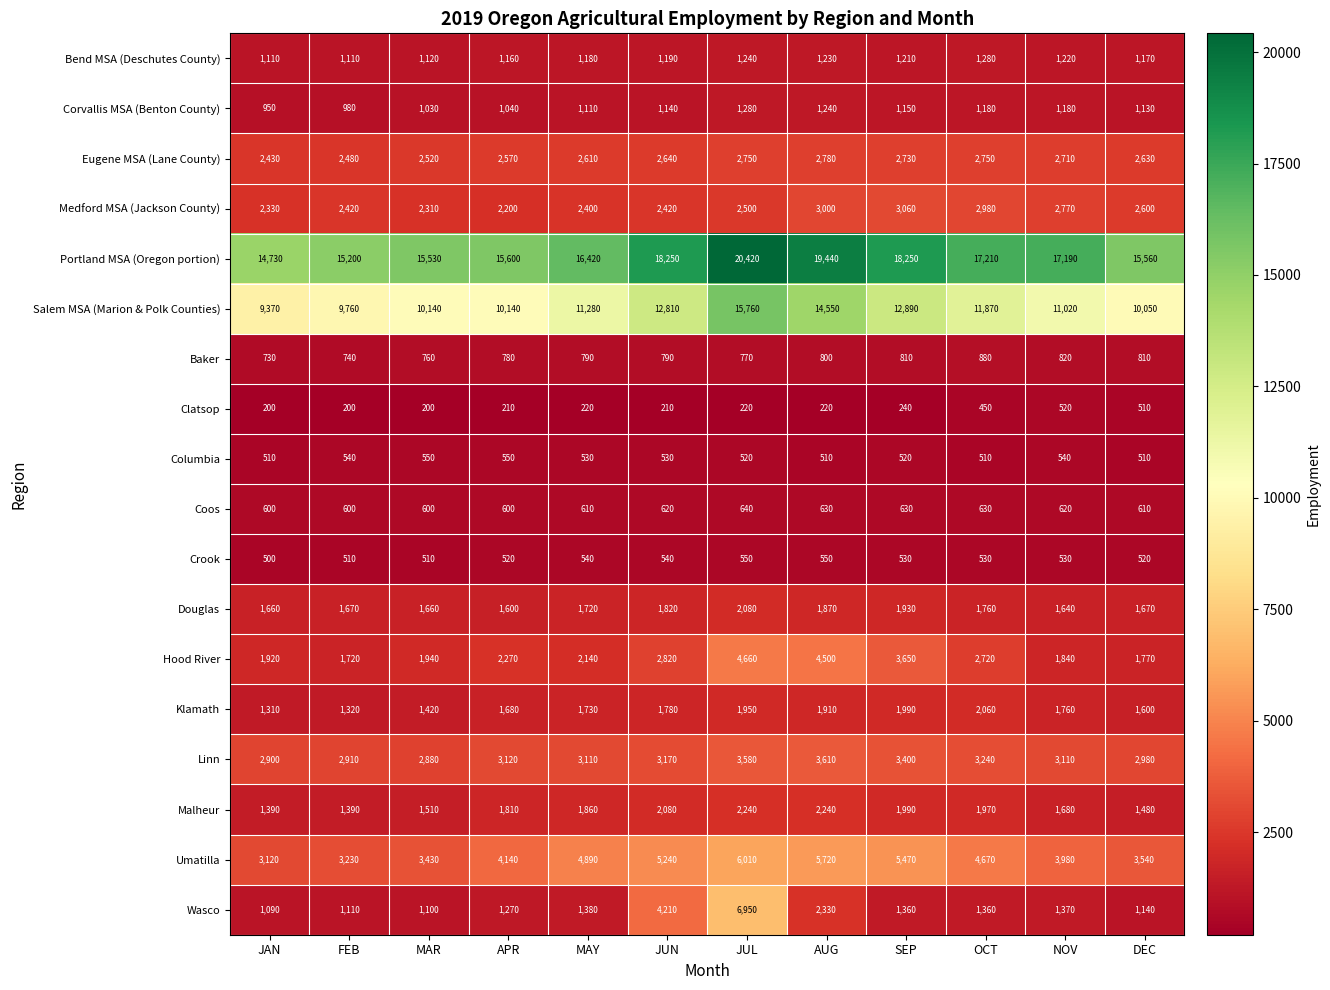

Is the value of Corvallis MSA (Benton County) at APR greater than the value of Hood River at DEC?

No